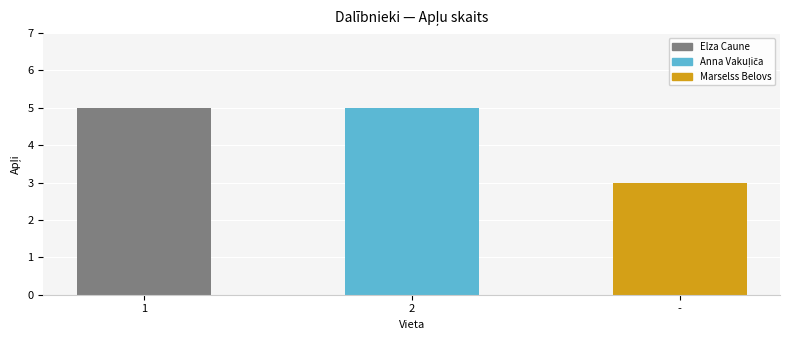

How many data points are less than 5?

1